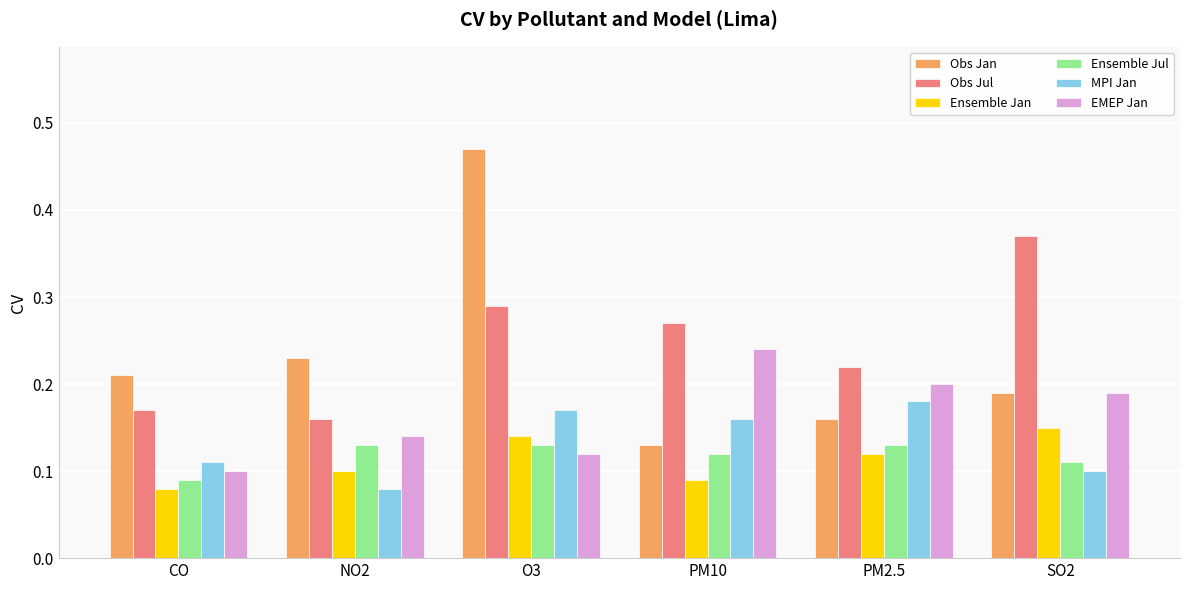

What is the sum of all Ensemble Jul values?

0.7